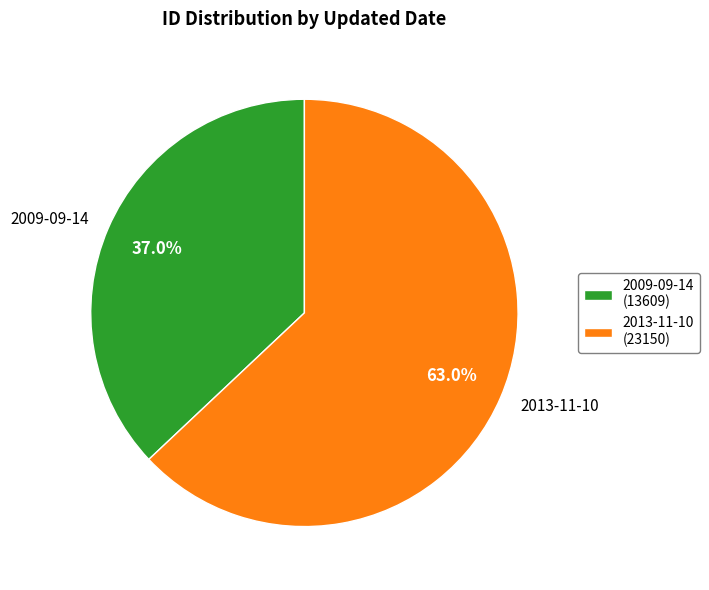

Between 2013-11-10 and 2009-09-14, which is larger?

2013-11-10